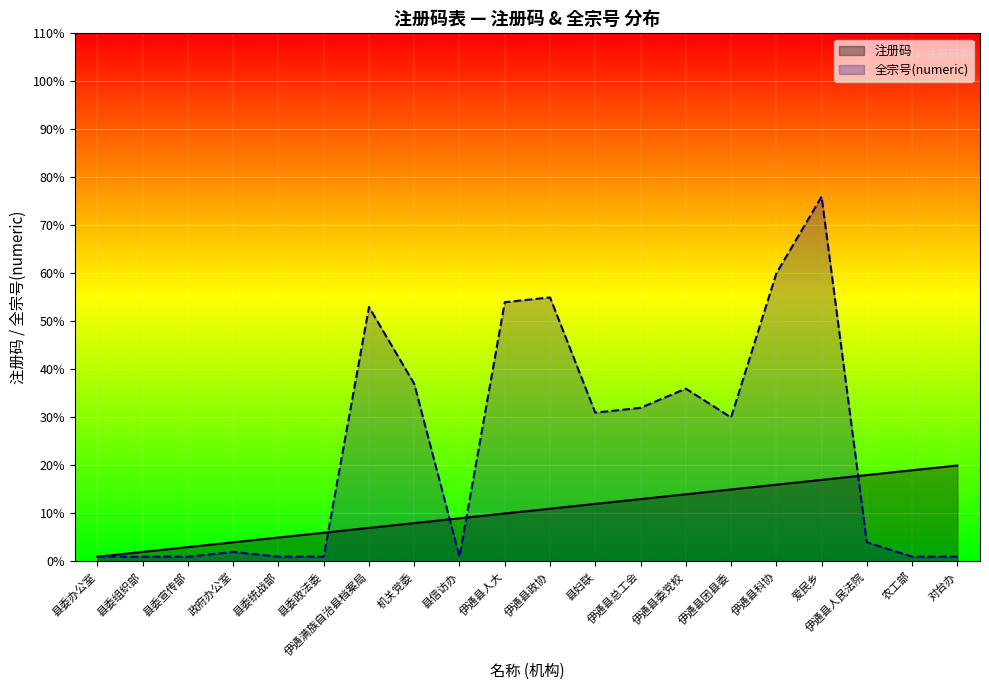

What is the label of the 9th point from the left?

县信访办